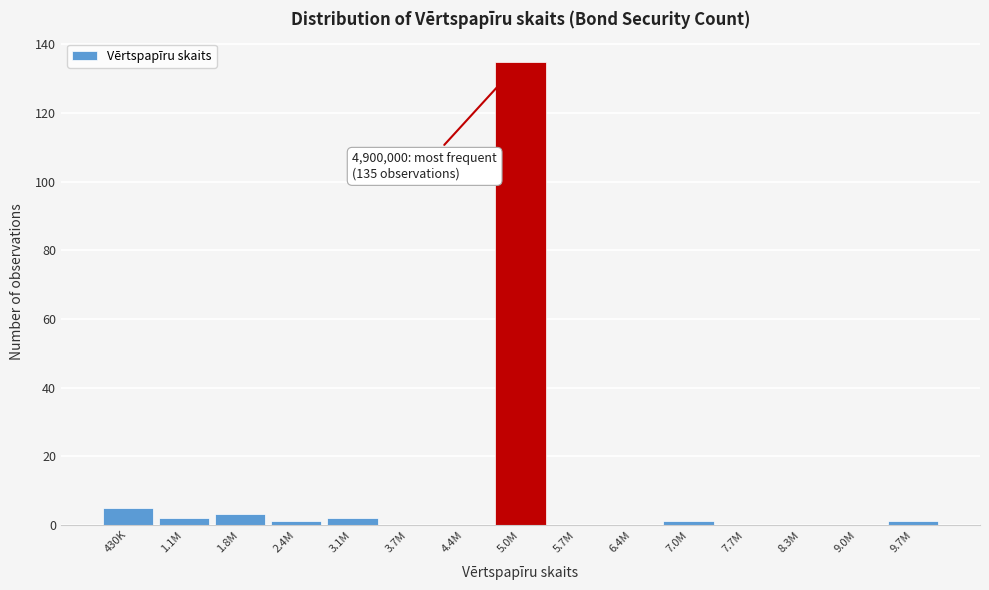

Reading left to right, list all the values displayed in this chart.

430K=5	1.1M=2	1.8M=3	2.4M=1	3.1M=2	3.7M=0	4.4M=0	5.0M=135	5.7M=0	6.4M=0	7.0M=1	7.7M=0	8.3M=0	9.0M=0	9.7M=1